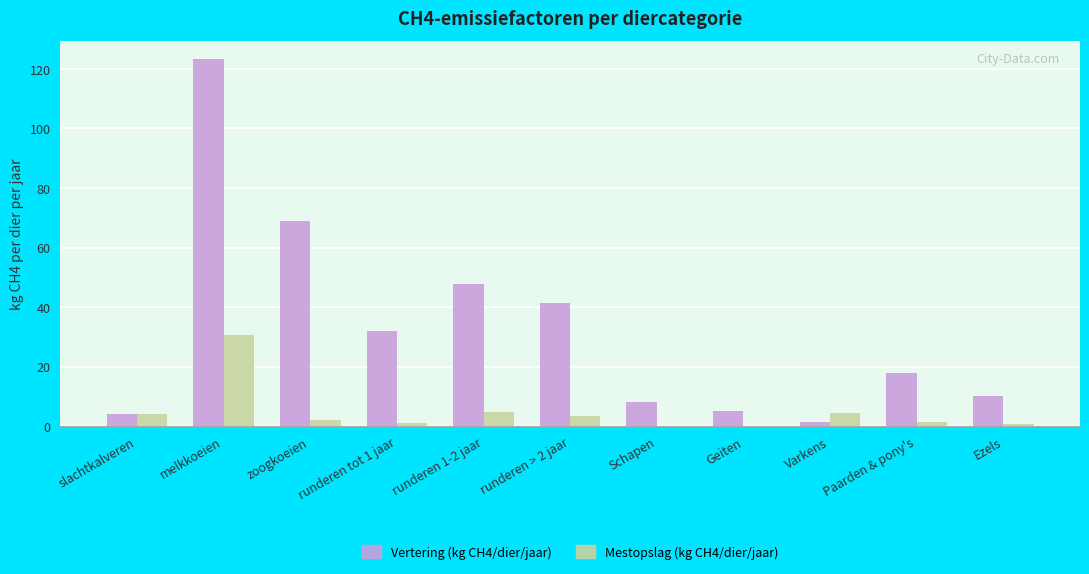

Where does the Vertering (kg CH4/dier/jaar) series first go above 18?

melkkoeien